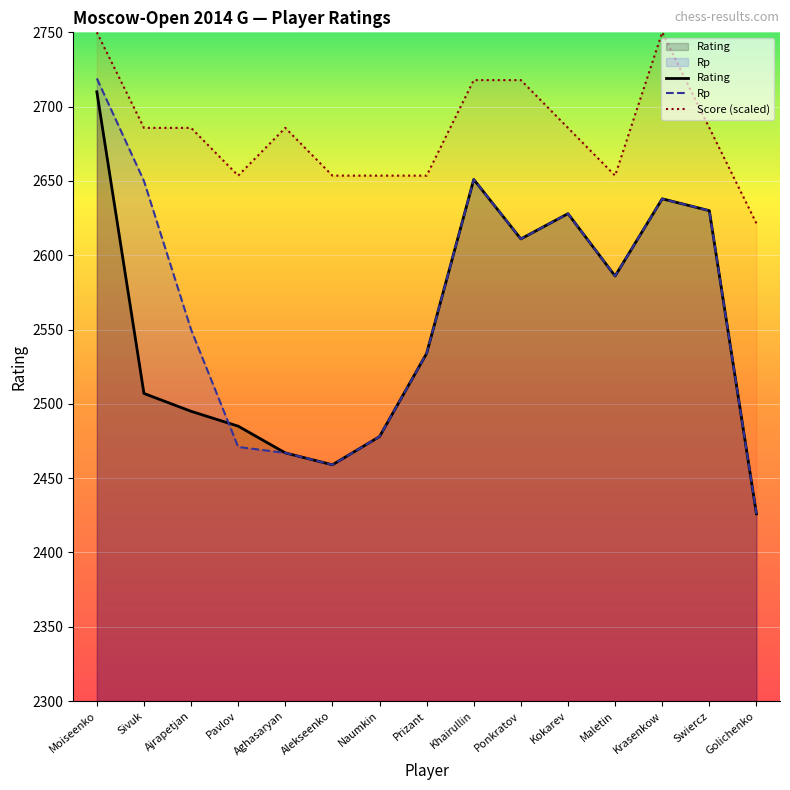

Reading left to right, what are all the values shown in this chart?

Rating: Moiseenko=2710.0	Sivuk=2507.0	Ajrapetjan=2495.0	Pavlov=2485.0	Aghasaryan=2467.0	Alekseenko=2459.0	Naumkin=2478.0	Prizant=2534.0	Khairullin=2651.0	Ponkratov=2611.0	Kokarev=2628.0	Maletin=2586.0	Krasenkow=2638.0	Swiercz=2630.0	Golichenko=2426.0
Rp: Moiseenko=2719.0	Sivuk=2650.0	Ajrapetjan=2550.0	Pavlov=2471.0	Aghasaryan=2467.0	Alekseenko=2459.0	Naumkin=2478.0	Prizant=2534.0	Khairullin=2651.0	Ponkratov=2611.0	Kokarev=2628.0	Maletin=2586.0	Krasenkow=2638.0	Swiercz=2630.0	Golichenko=2426.0
Score (scaled): Moiseenko=2750.0	Sivuk=2685.7	Ajrapetjan=2685.7	Pavlov=2653.6	Aghasaryan=2685.7	Alekseenko=2653.6	Naumkin=2653.6	Prizant=2653.6	Khairullin=2717.9	Ponkratov=2717.9	Kokarev=2685.7	Maletin=2653.6	Krasenkow=2750.0	Swiercz=2685.7	Golichenko=2621.4